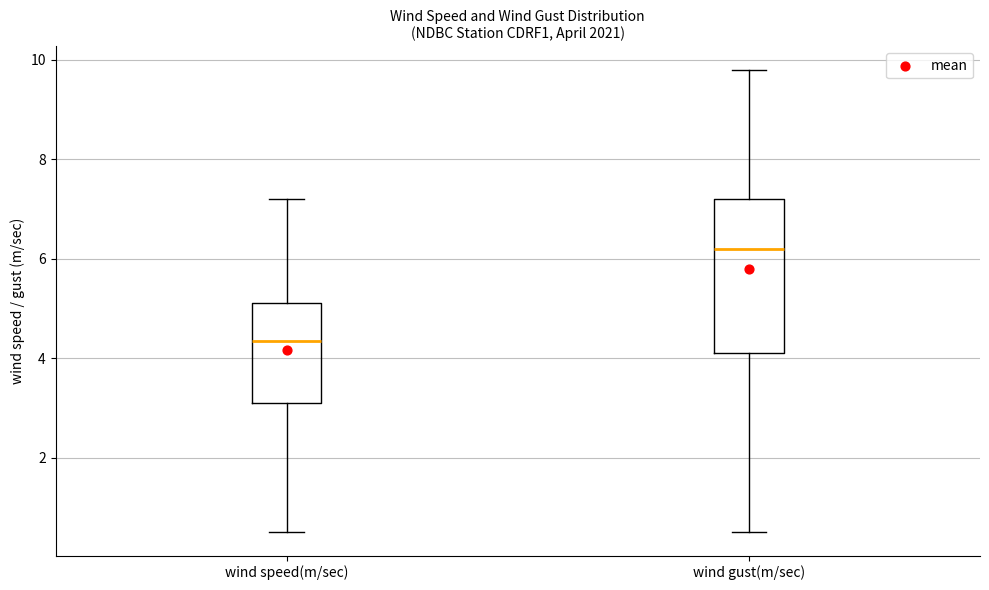

Reading left to right, transcribe this box plot: for each box, give where its median line is, the range the box spans, and where its two whiskers end, as read against the y-axis. The values are not printed on the chart, so give them approximately, as read against the axis.

wind speed(m/sec): median 4.4, box 3.2 to 5.2, whiskers 0.6 to 7.2
wind gust(m/sec): median 6.2, box 4.2 to 7.2, whiskers 0.6 to 9.8